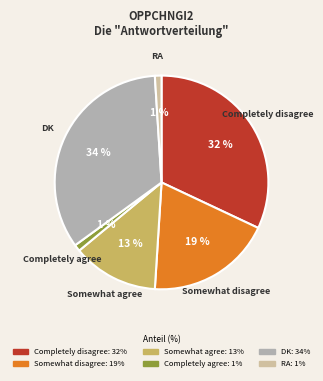

True or false: Somewhat agree accounts for 13% of the total.

True